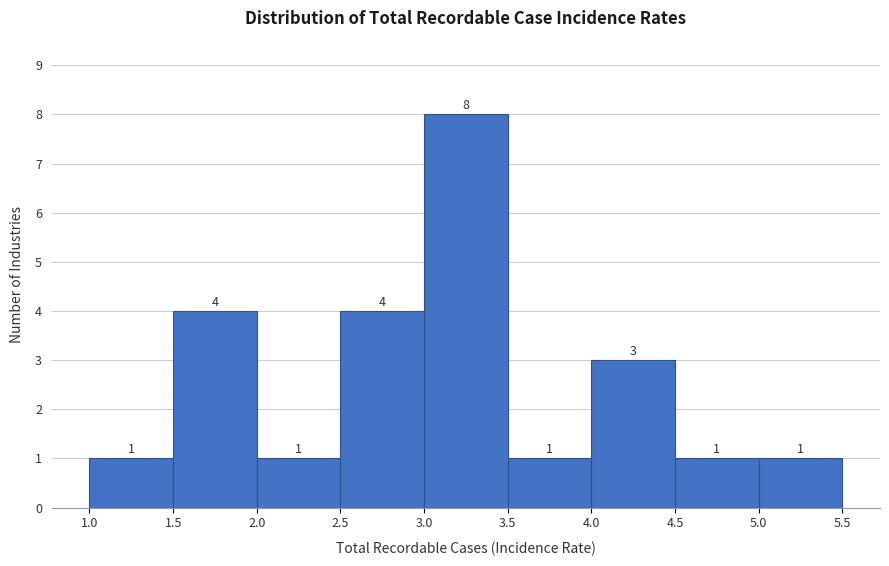

Reading left to right, list every bar in this chart as the range it spans on the x-axis followed by its height.

1.0 to 1.5: 1
1.5 to 2.0: 4
2.0 to 2.5: 1
2.5 to 3.0: 4
3.0 to 3.5: 8
3.5 to 4.0: 1
4.0 to 4.5: 3
4.5 to 5.0: 1
5.0 to 5.5: 1